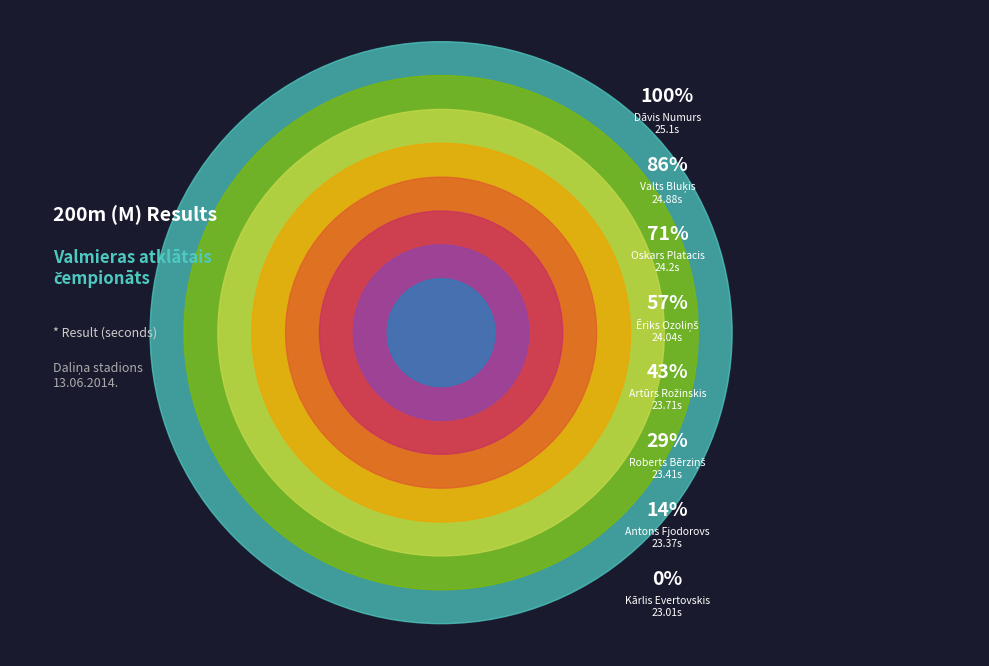

Rank the categories by value from lowest to highest.

Kārlis Evertovskis, Antons Fjodorovs, Roberts Bērziņš, Artūrs Rožinskis, Ēriks Ozoliņš, Oskars Platacis, Valts Bluķis, Dāvis Numurs